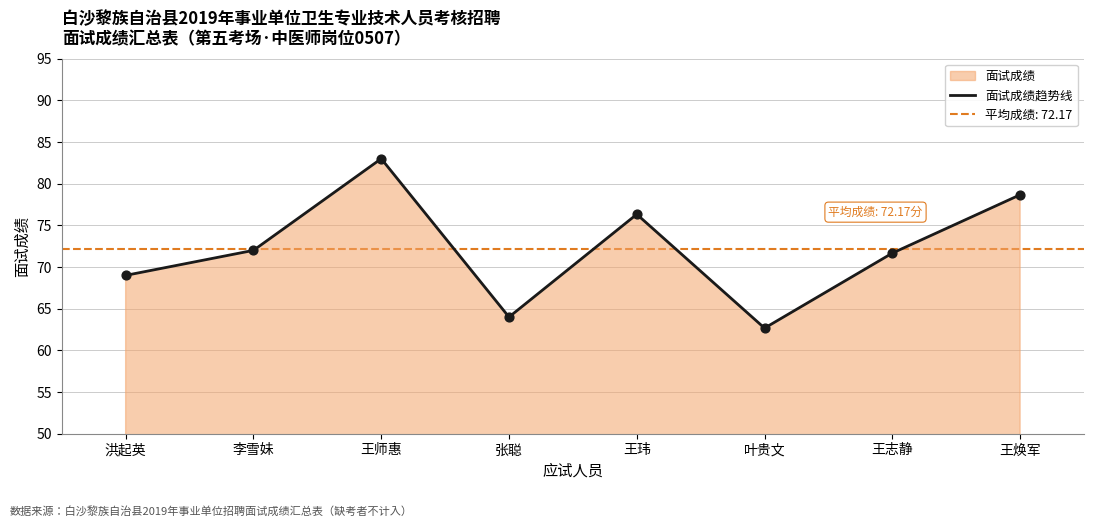

What is the change in value from 张聪 to 叶贵文?

-1.3